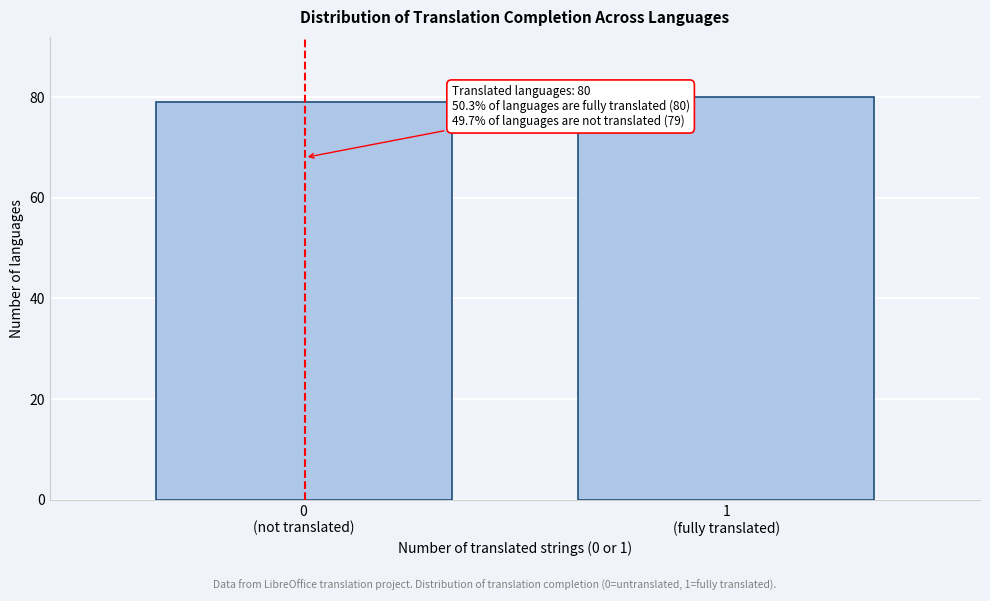

Reading left to right, extract all data points from this chart.

79	80